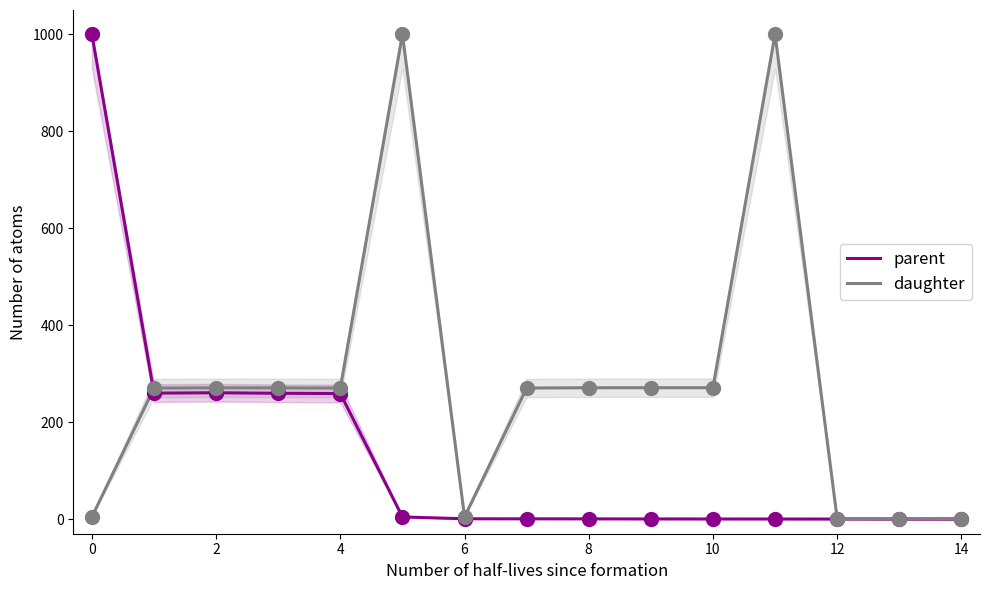

Which series has the largest Y range (max minus min)?

parent